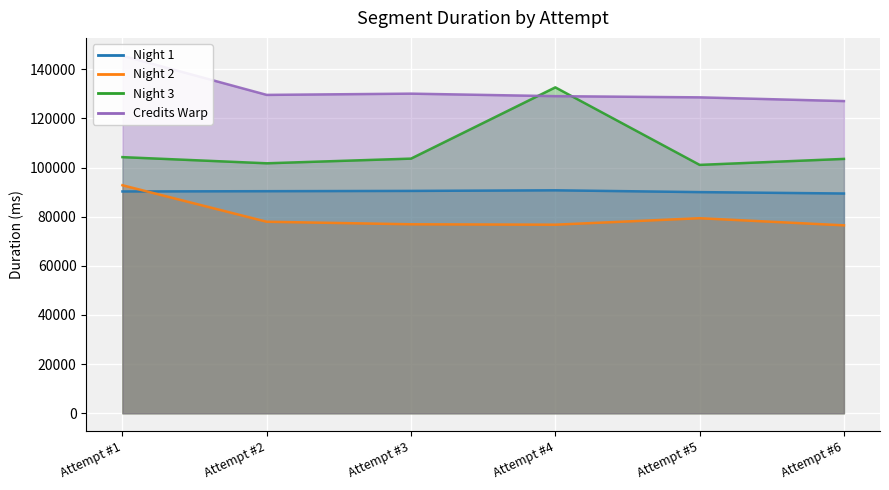

What is the difference between the highest and lowest values at Attempt #2?

51616